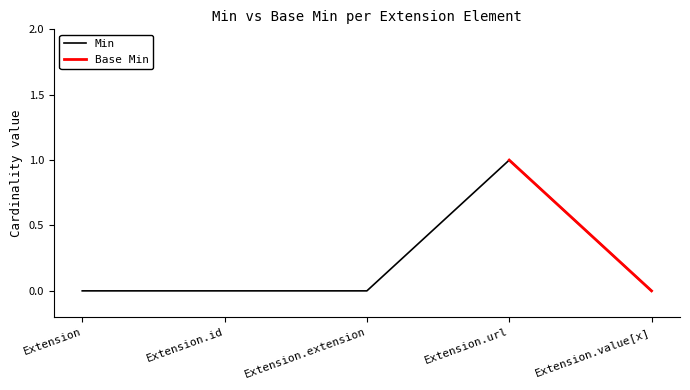

At which category does the data reach its first local peak?

Extension.url